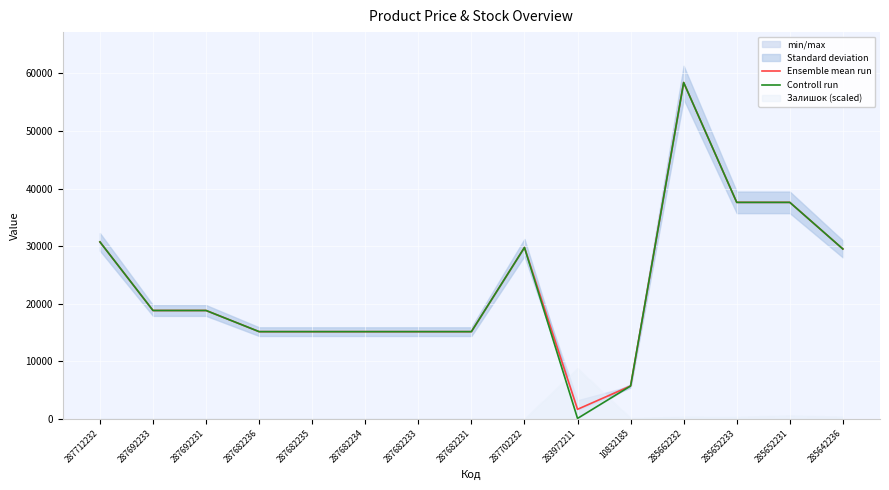

What position from the left is 287712232?

1